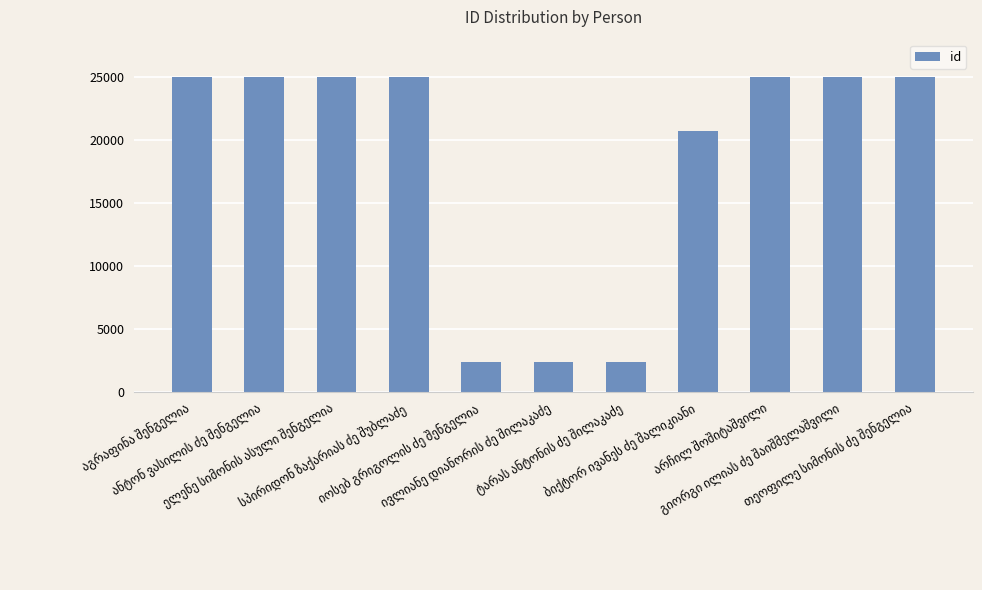

What is the value of the 4th bar from the left?

25063